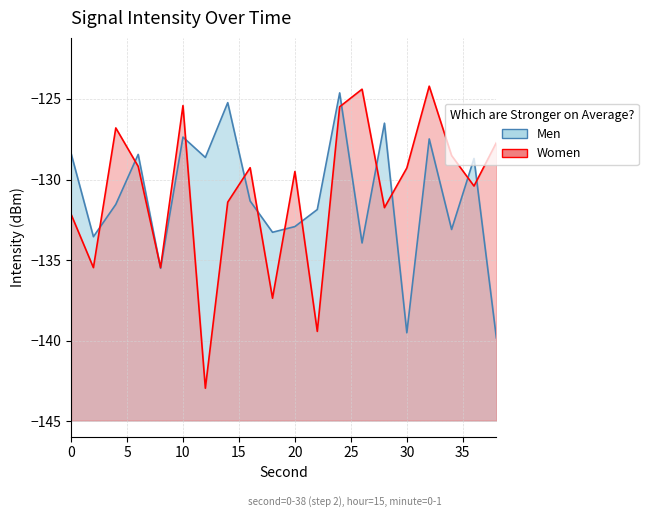

At which category does the chart reach its peak across all series?

32